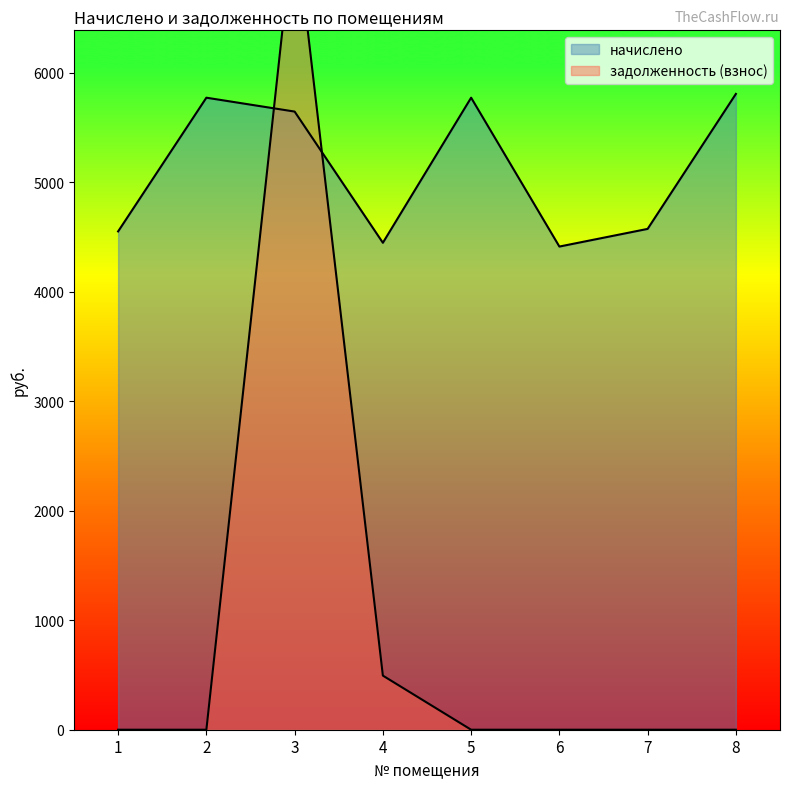

What is the sum of the начислено values at 8 and 2?

11577.6